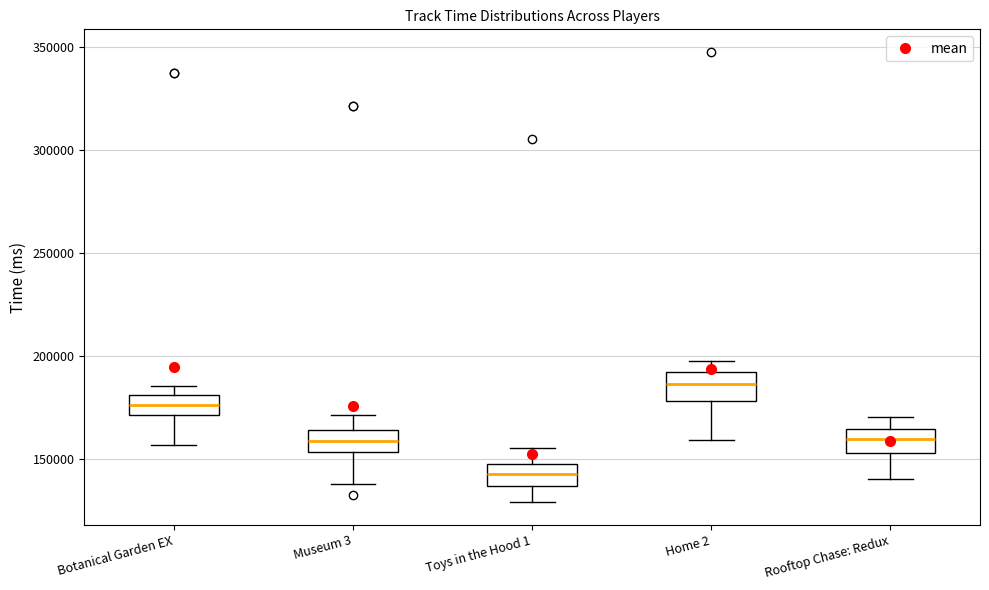

Reading left to right, read every box against the y-axis: the position of its median line, the range the box covers, and the ends of its whiskers. The values are not printed on the chart, so give them approximately, as read against the axis.

Botanical Garden EX: median 175000, box 170000 to 180000, whiskers 155000 to 185000
Museum 3: median 160000, box 155000 to 165000, whiskers 140000 to 170000
Toys in the Hood 1: median 145000 (inside the box), box 135000 to 145000, whiskers 130000 to 155000
Home 2: median 185000, box 180000 to 190000, whiskers 160000 to 200000
Rooftop Chase: Redux: median 160000, box 155000 to 165000, whiskers 140000 to 170000